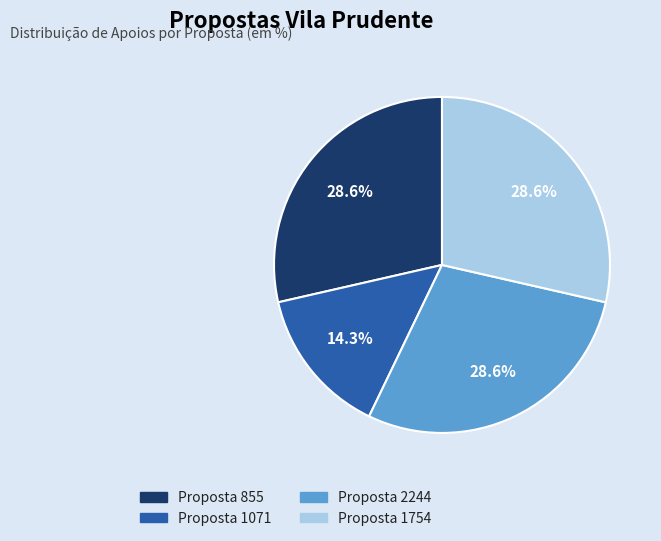

How many segments does this pie chart have?

4